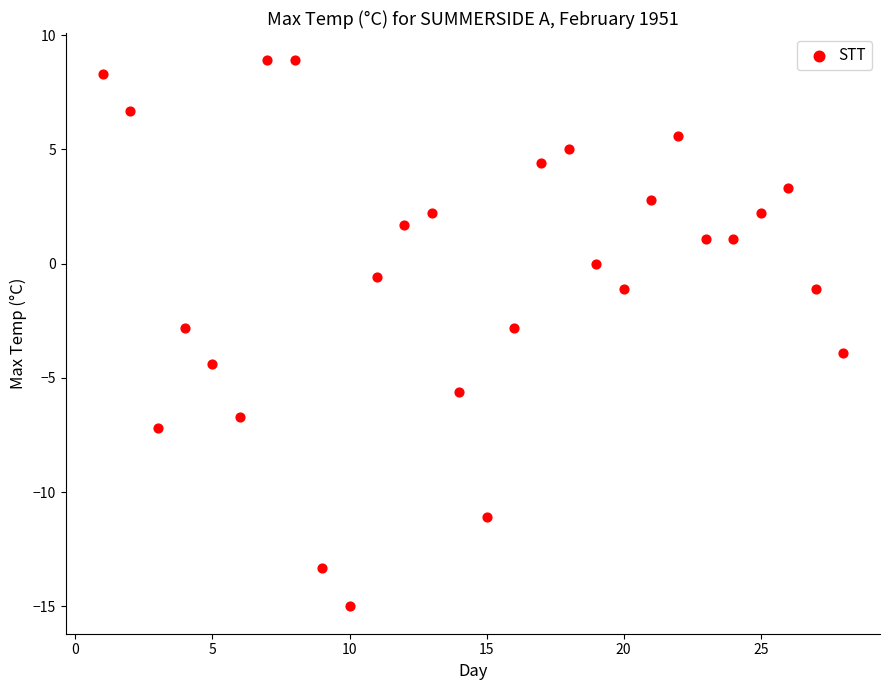

What is the range of X values (max minus min)?

27.0